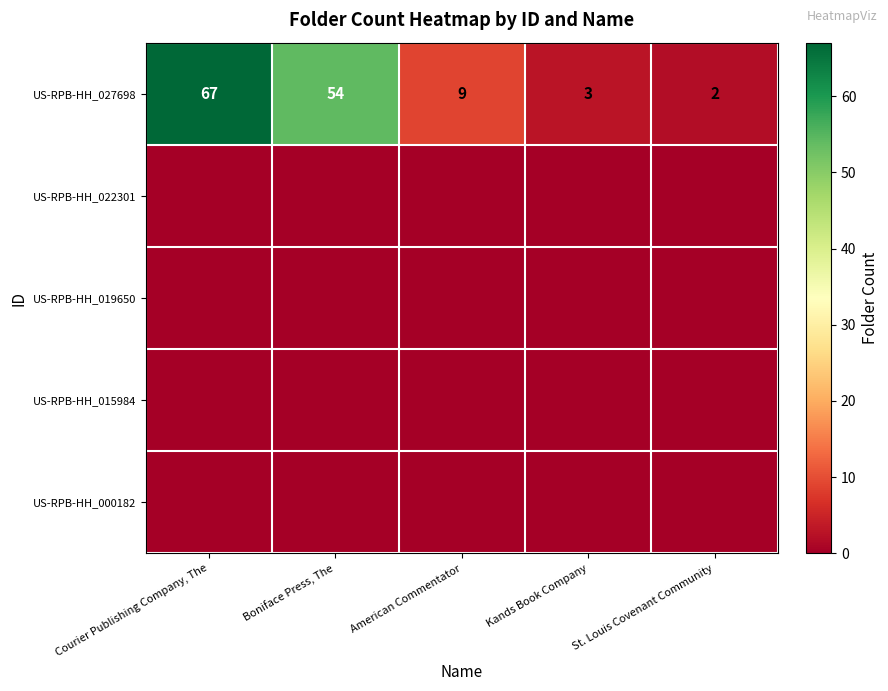

Is it true that US-RPB-HH_027698 equals 16 at American Commentator?

False